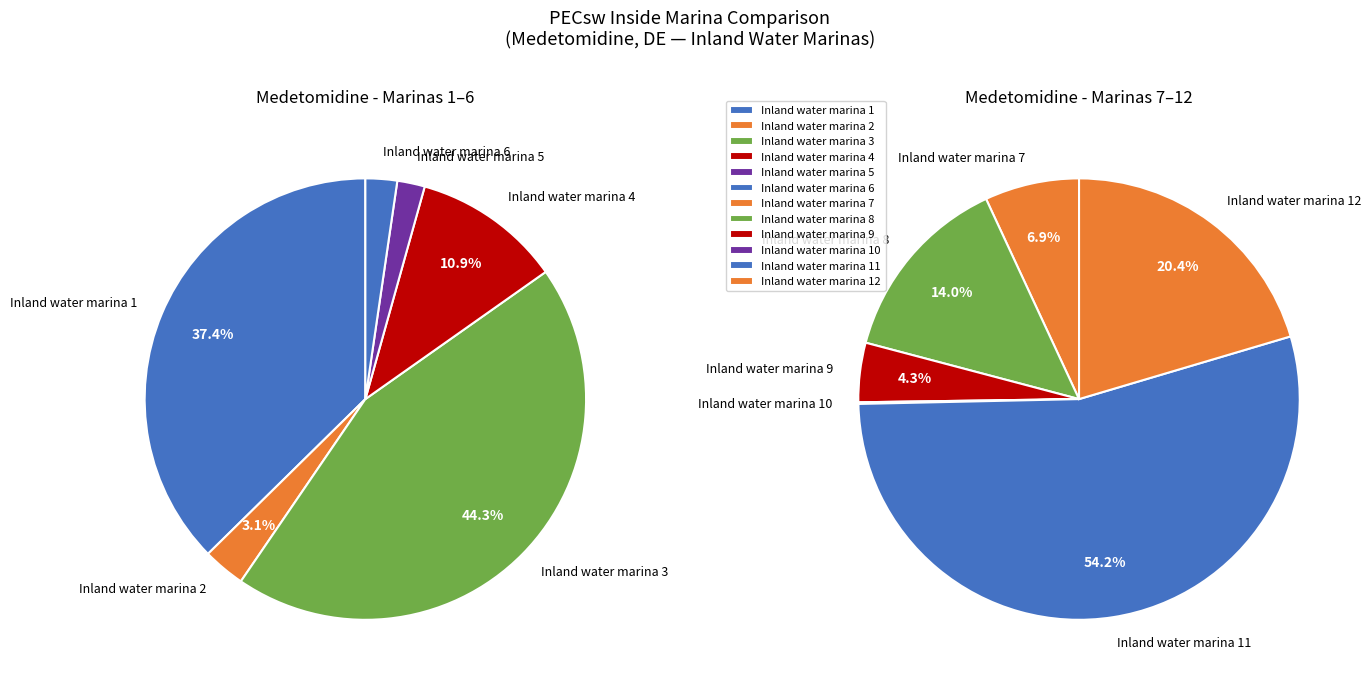

Does Inland water marina 5 account for over 50% of the chart?

No